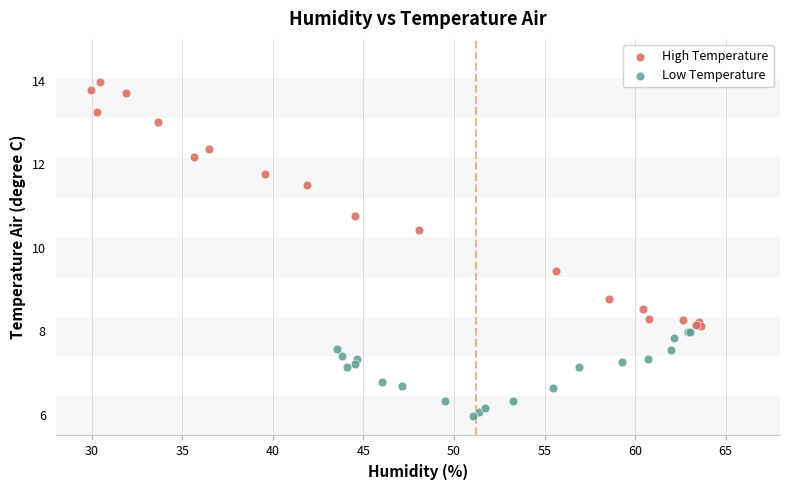

Which series has the widest spread of Y values?

High Temperature